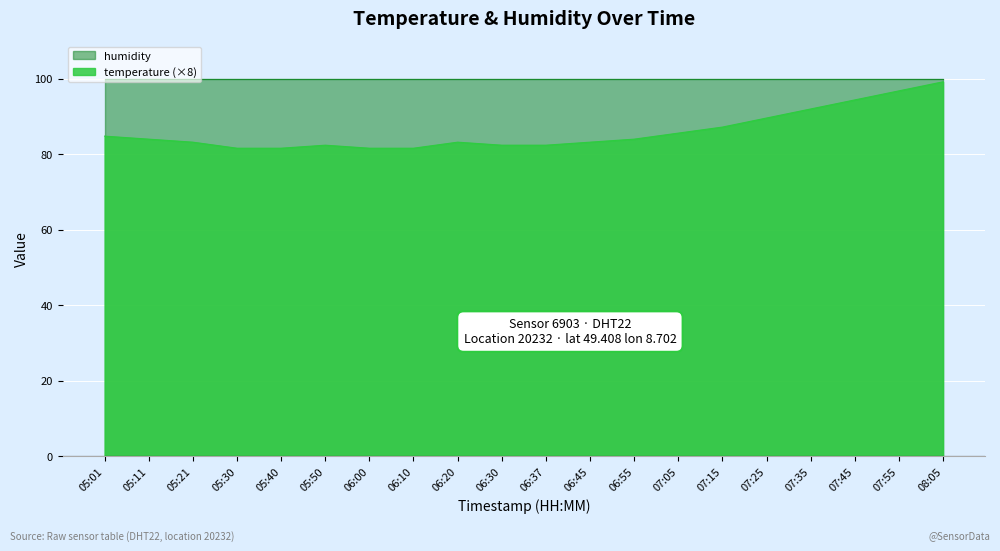

How many values are below 84?

10